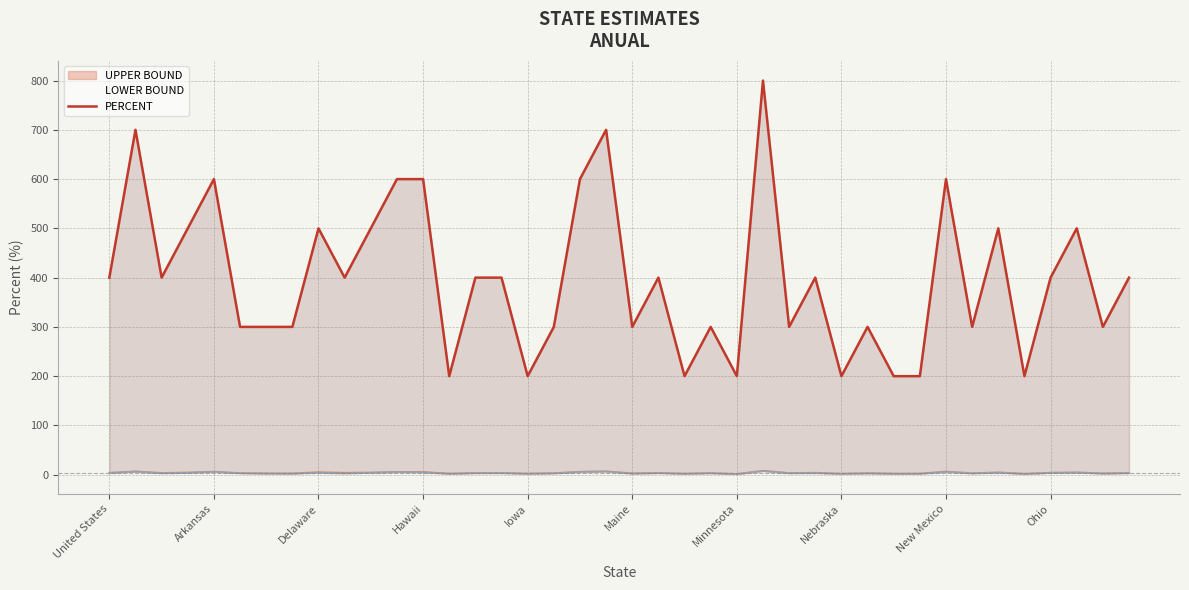

How many data points are less than 400?

18